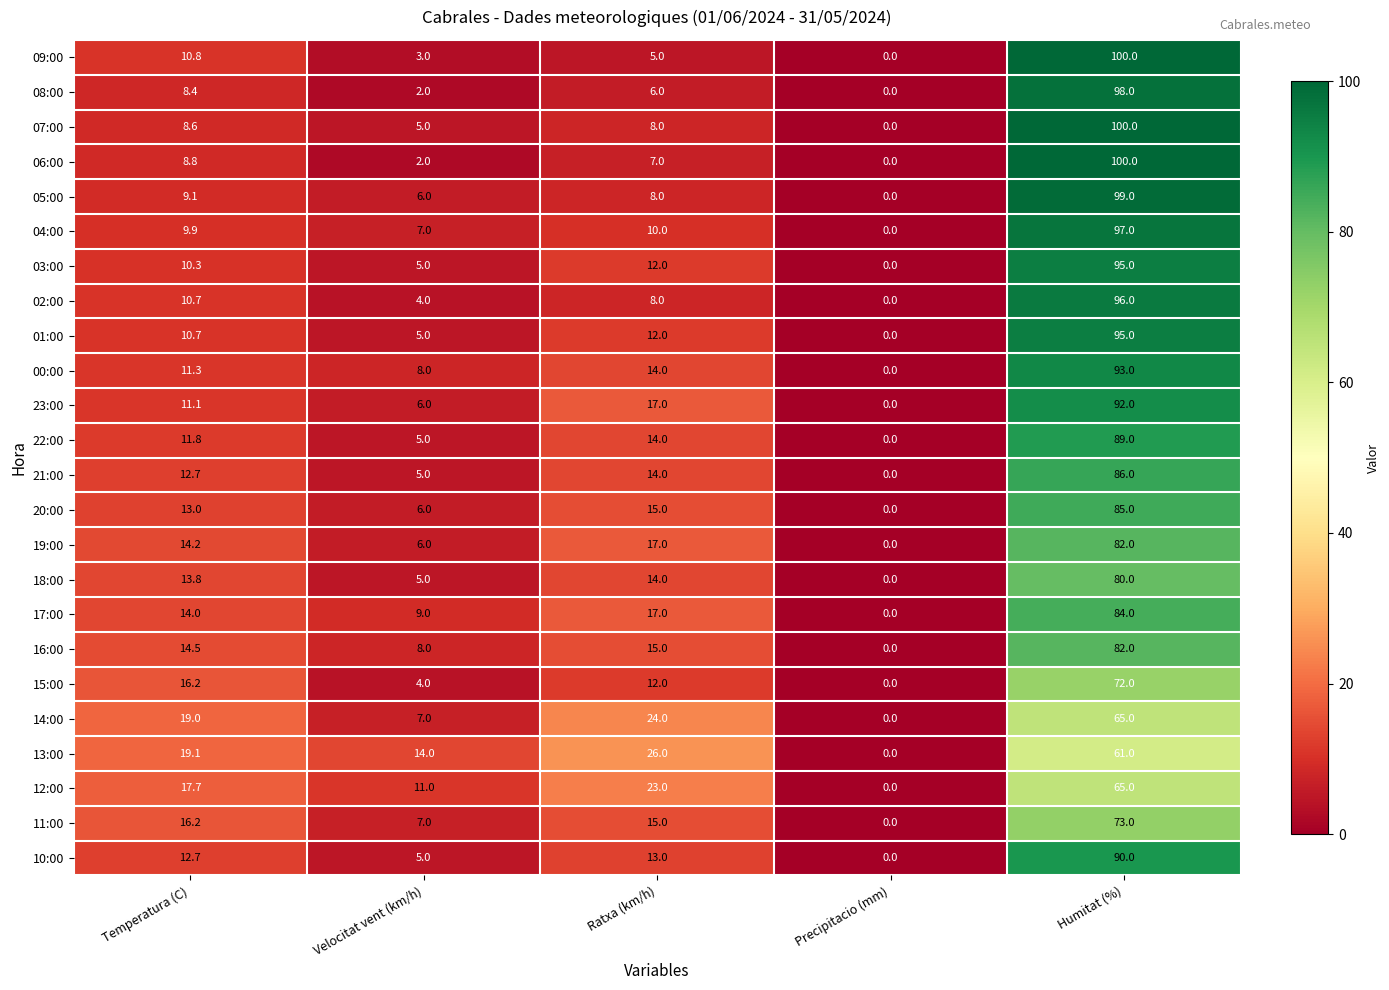

What is the highest value of the 06:00 series?

100.0